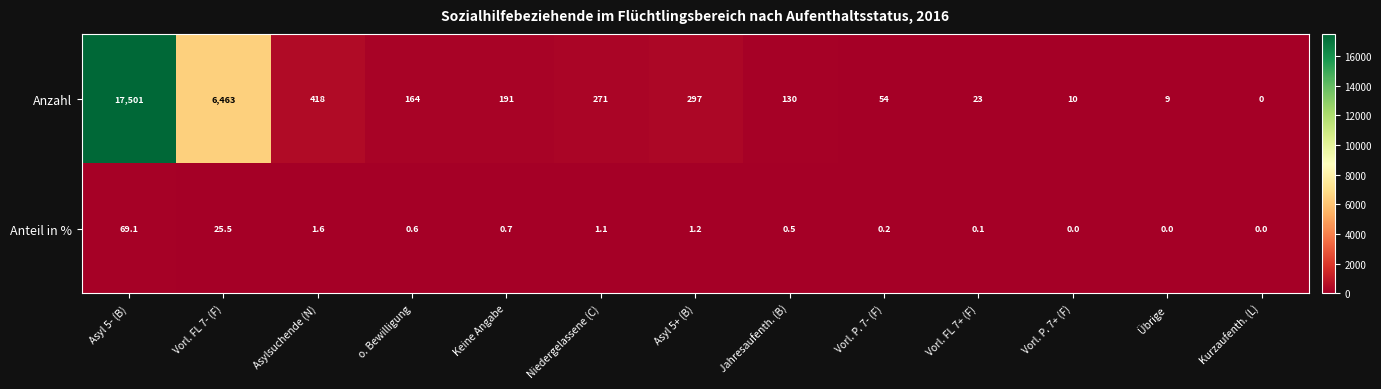

What is the spread (max minus min) of values at Vorl. P. 7+ (F)?

10.0